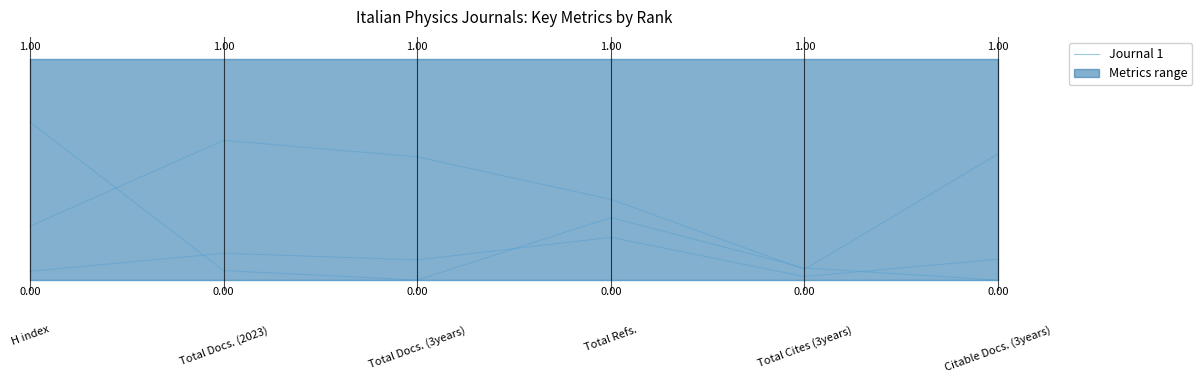

What is the maximum value shown in the chart?

0.7